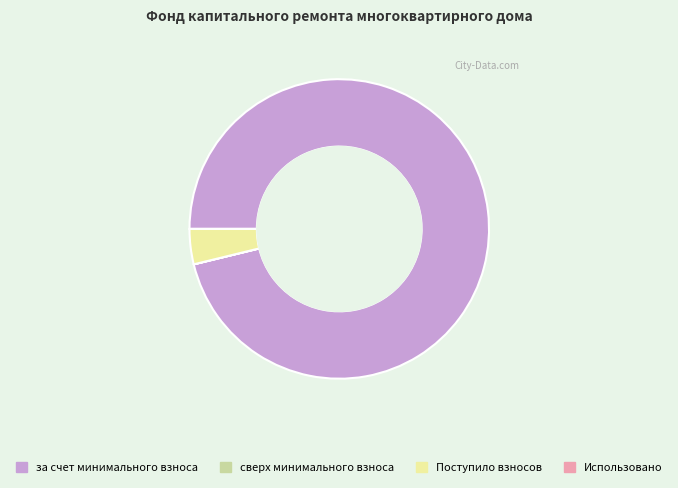

Is there a majority slice in this chart?

Yes